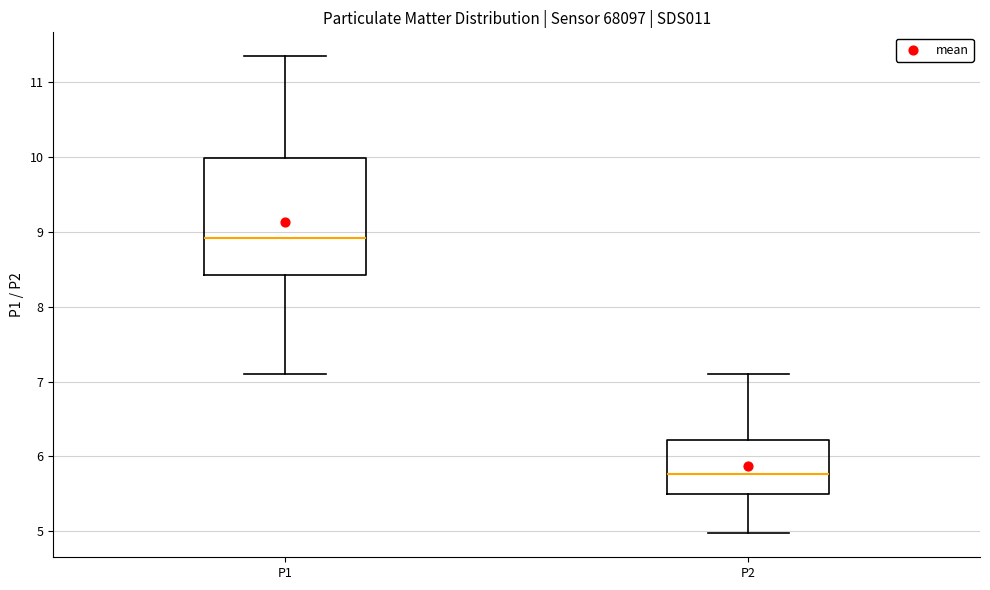

Reading left to right, transcribe this box plot: for each box, give where its median line is, the range the box spans, and where its two whiskers end, as read against the y-axis. The values are not printed on the chart, so give them approximately, as read against the axis.

P1: median 8.9, box 8.4 to 10.0, whiskers 7.1 to 11.4
P2: median 5.8, box 5.5 to 6.2, whiskers 5.0 to 7.1